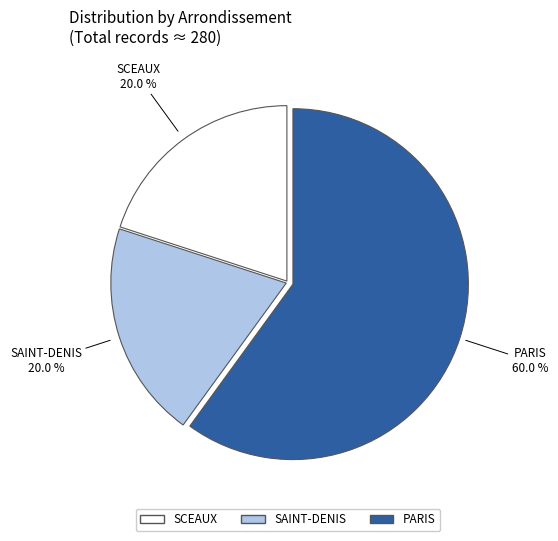

Is there a majority slice in this chart?

Yes